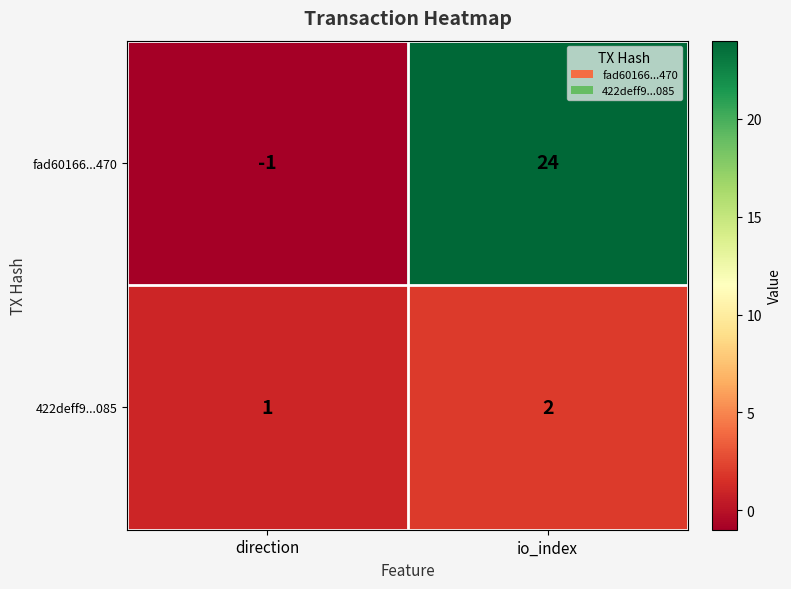

At which label is fad60166...470 closest to 11?

direction